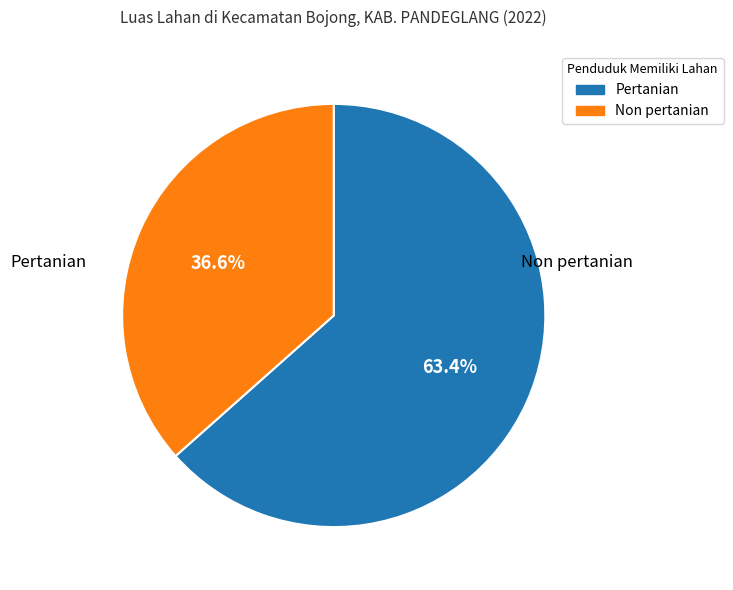

Which category has the smallest portion of the pie?

Non pertanian